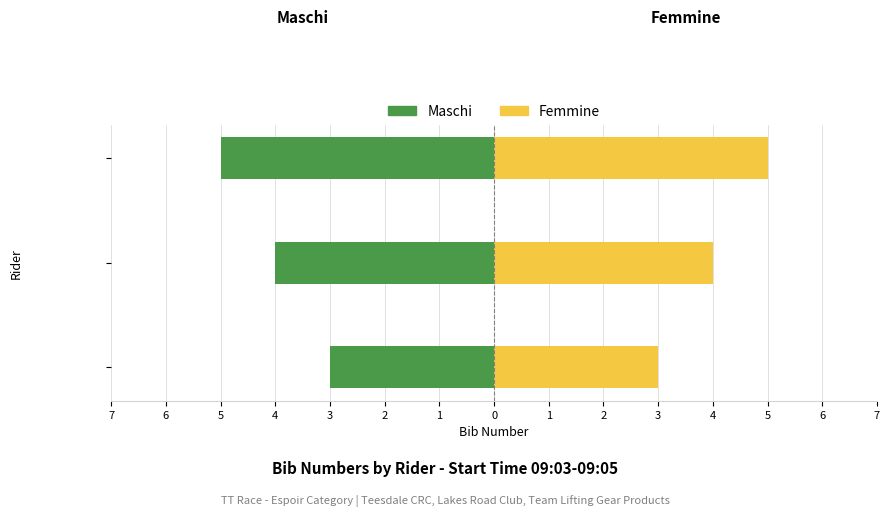

What is the difference between the highest and lowest values at Espoir (Quick)?

8